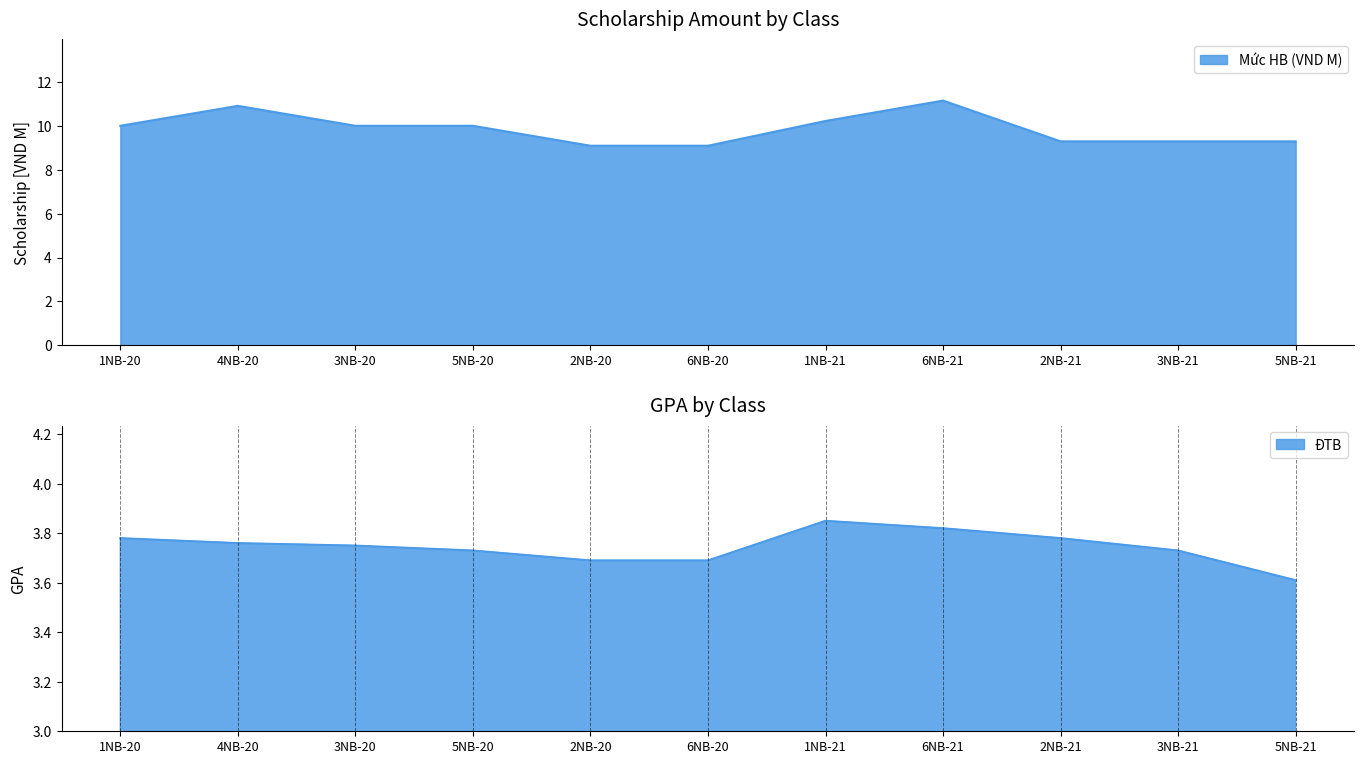

What is the difference between the maximum and minimum values in the ĐTB series?

0.2